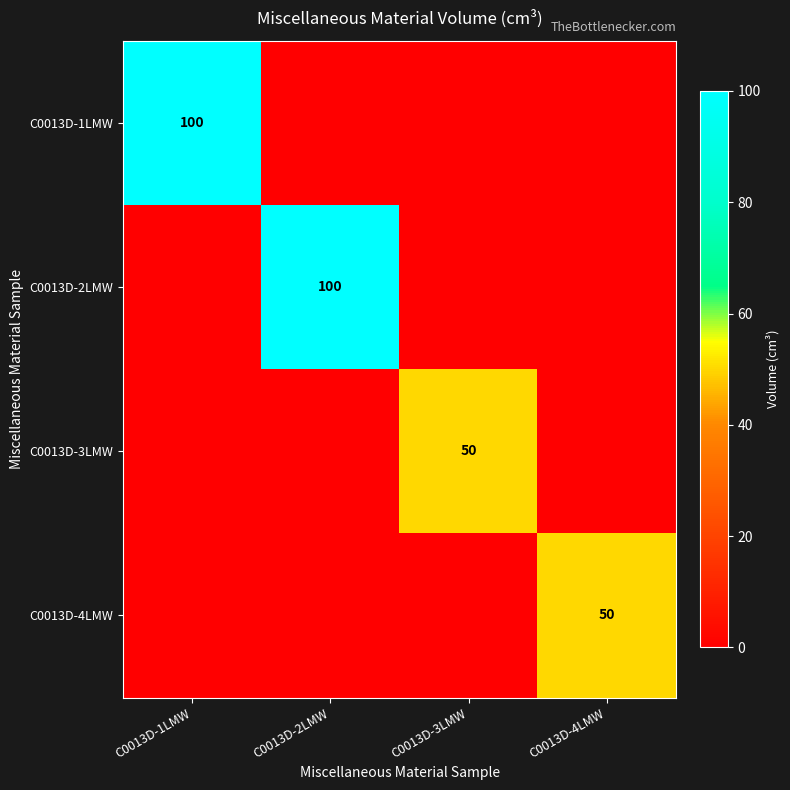

The value of C0013D-3LMW at C0013D-3LMW is 70. True or false?

False